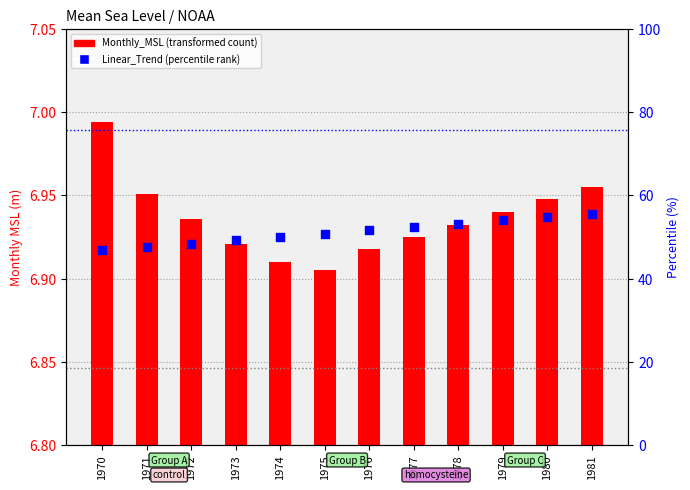

What are all the series names shown in the legend?

Monthly_MSL, Linear_Trend